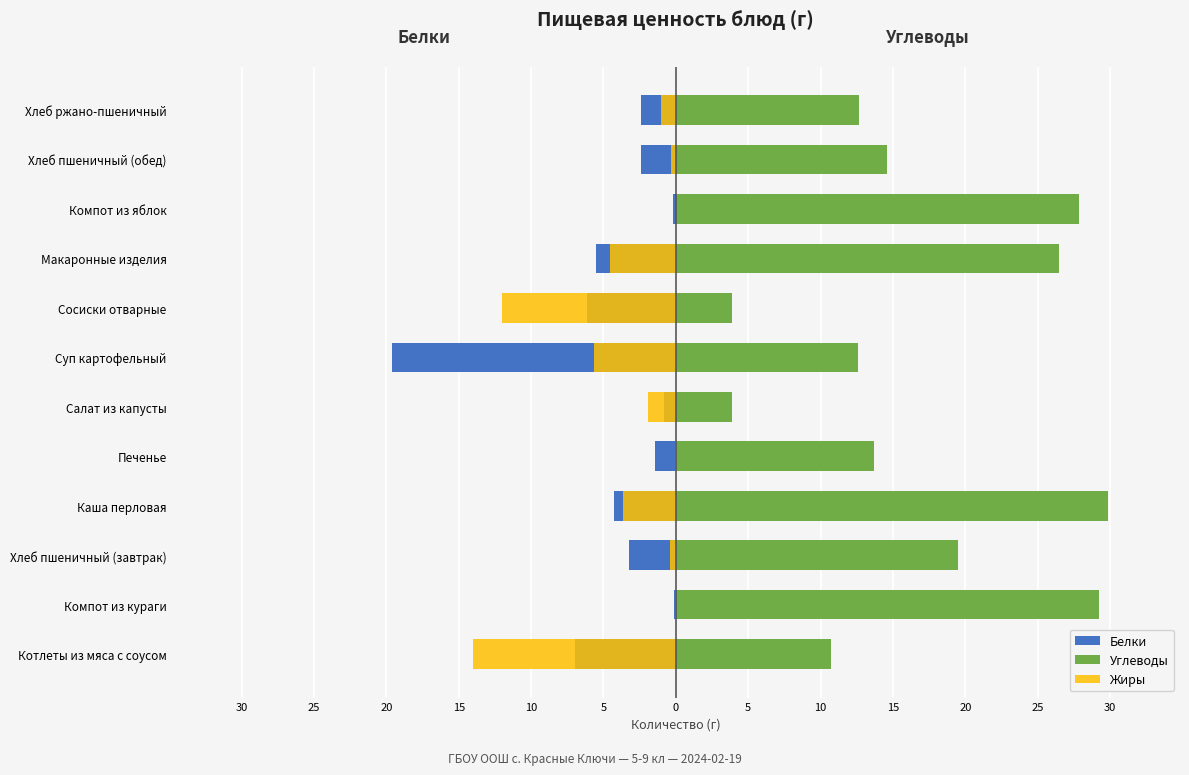

Rank the series at Макаронные изделия from highest to lowest value.

Углеводы, Жиры, Белки